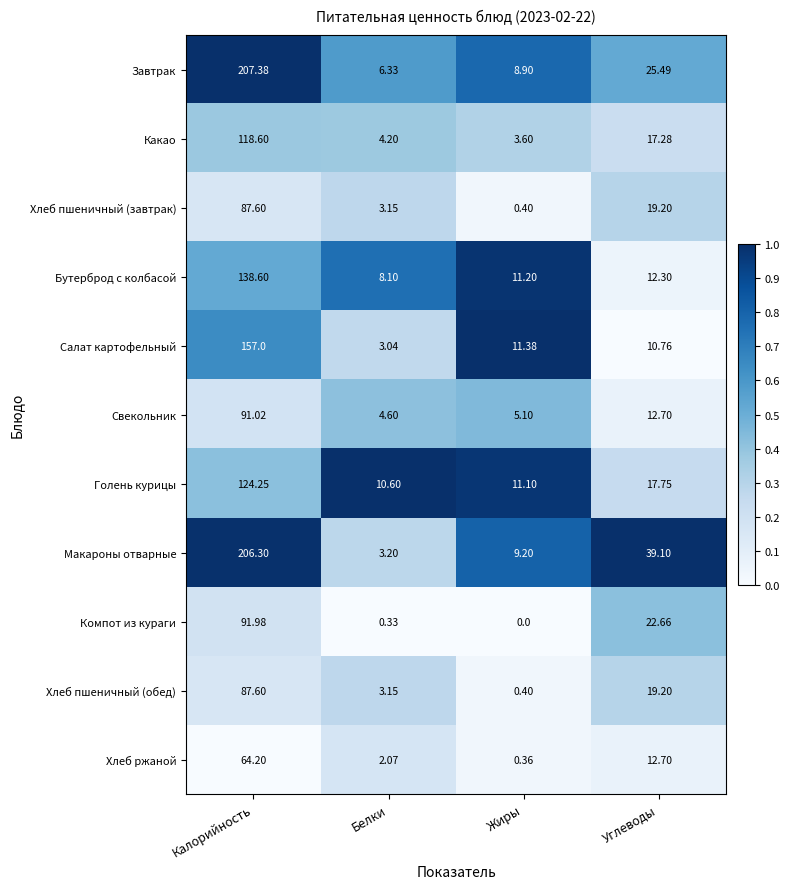

At which label is Голень курицы closest to 67?

Углеводы